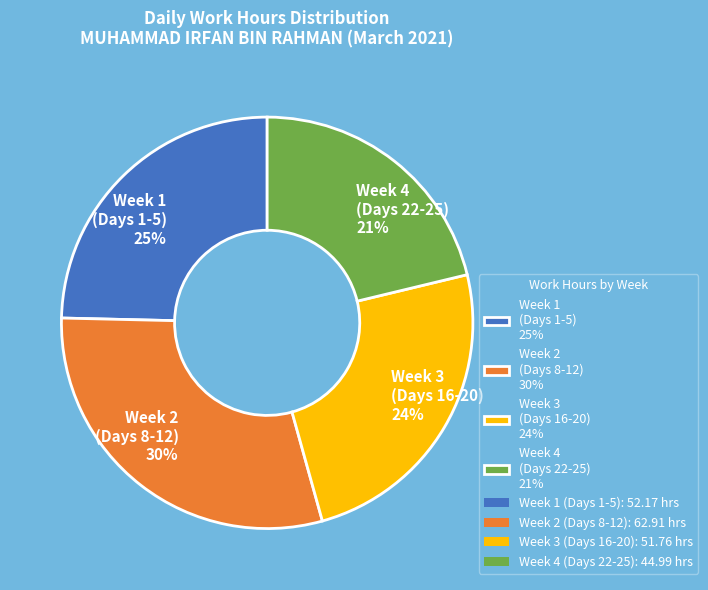

Does any single category account for the majority?

No